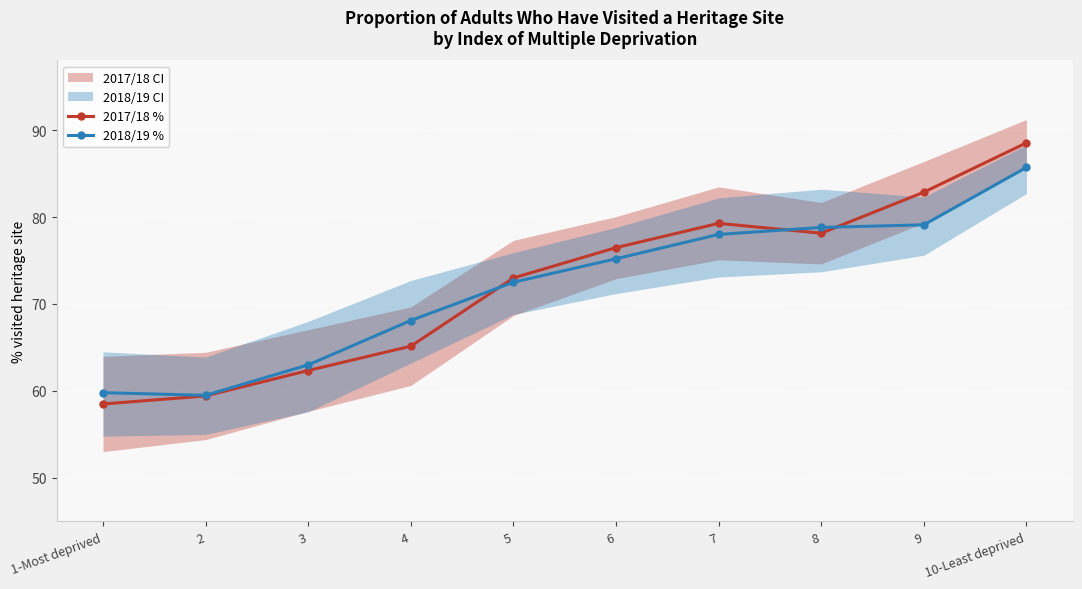

List the series in order of their overall mean, lowest first.

2018/19 %, 2017/18 %